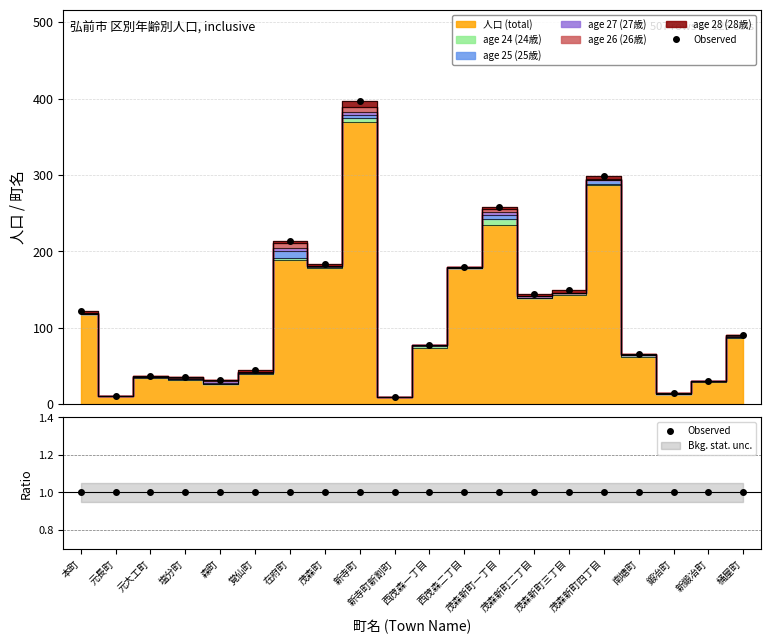

What is the highest value of the age 27 (27歳) series?

5